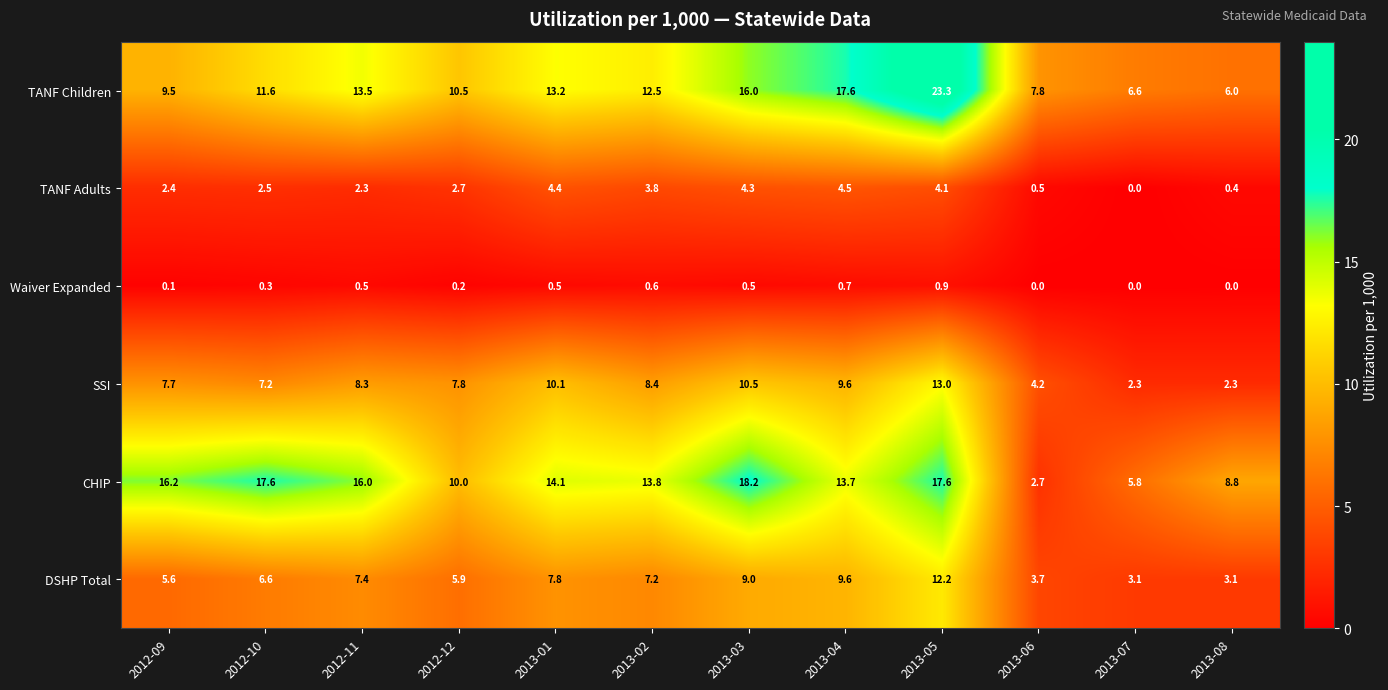

Count the Waiver Expanded values in the range 0 to 1.

12